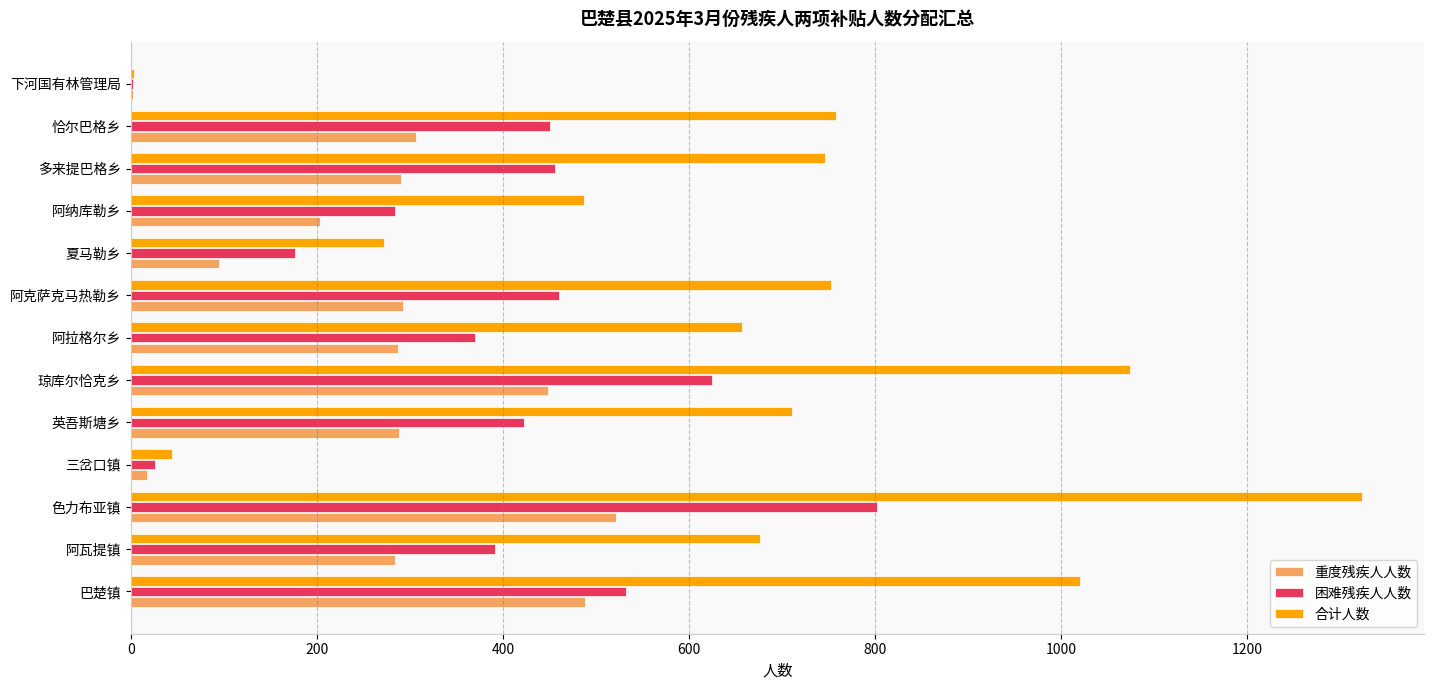

At which category is the sum across all series the highest?

色力布亚镇